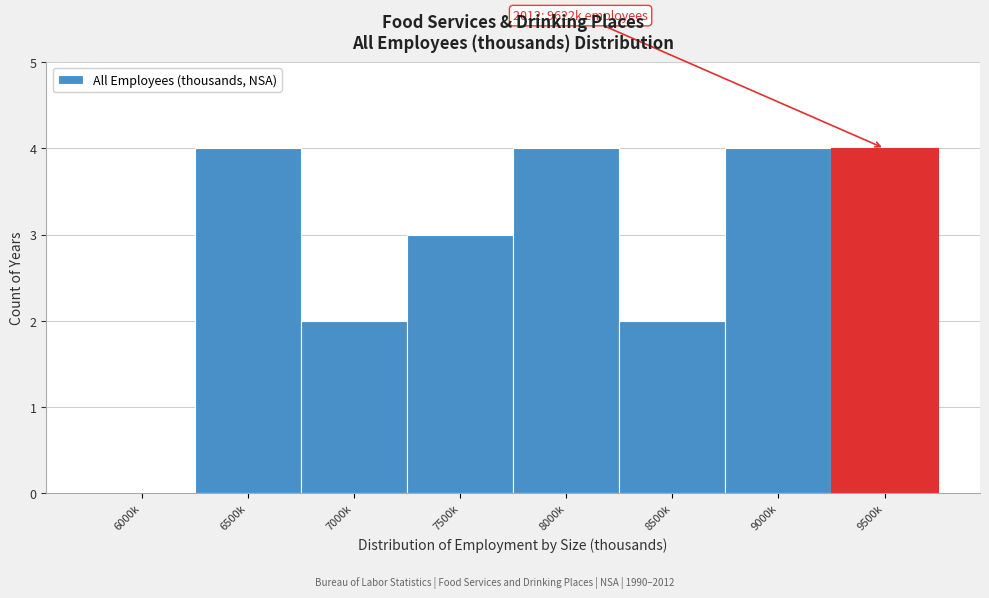

Reading left to right, what are all the values shown in this chart?

6000k=0	6500k=4	7000k=2	7500k=3	8000k=4	8500k=2	9000k=4	9500k=4